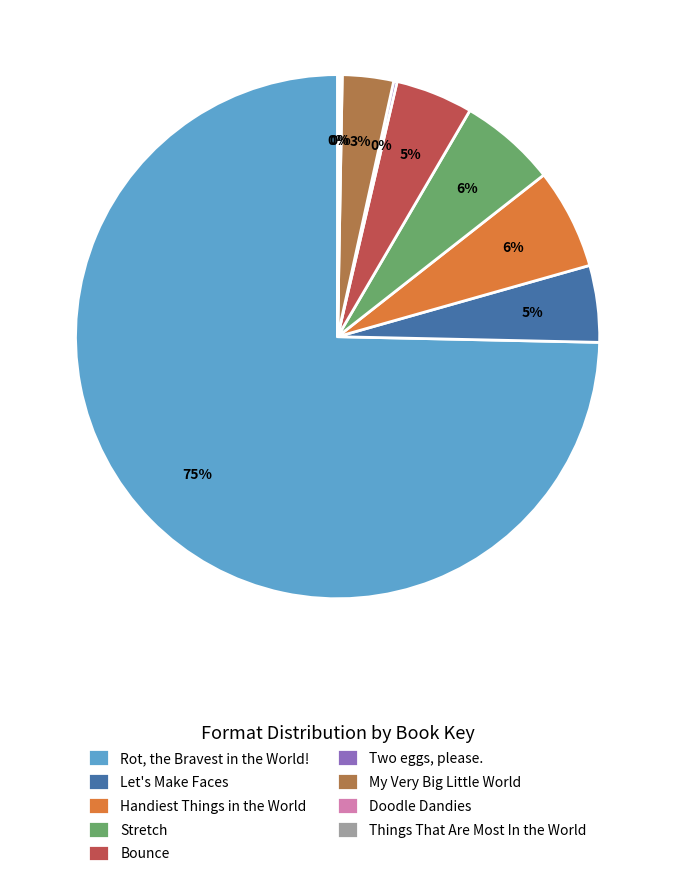

To the nearest percent, what percentage of the pie is Handiest Things in the World?

6%